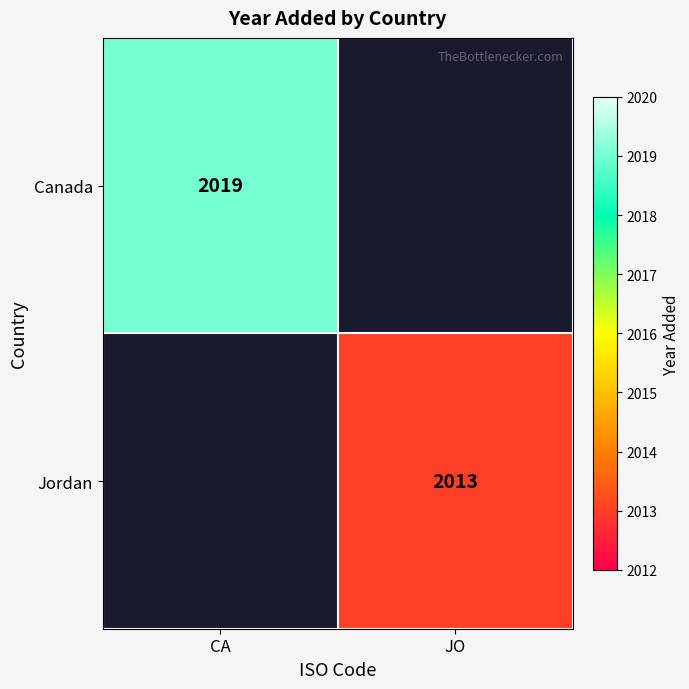

Which label corresponds to the largest value in the chart?

CA